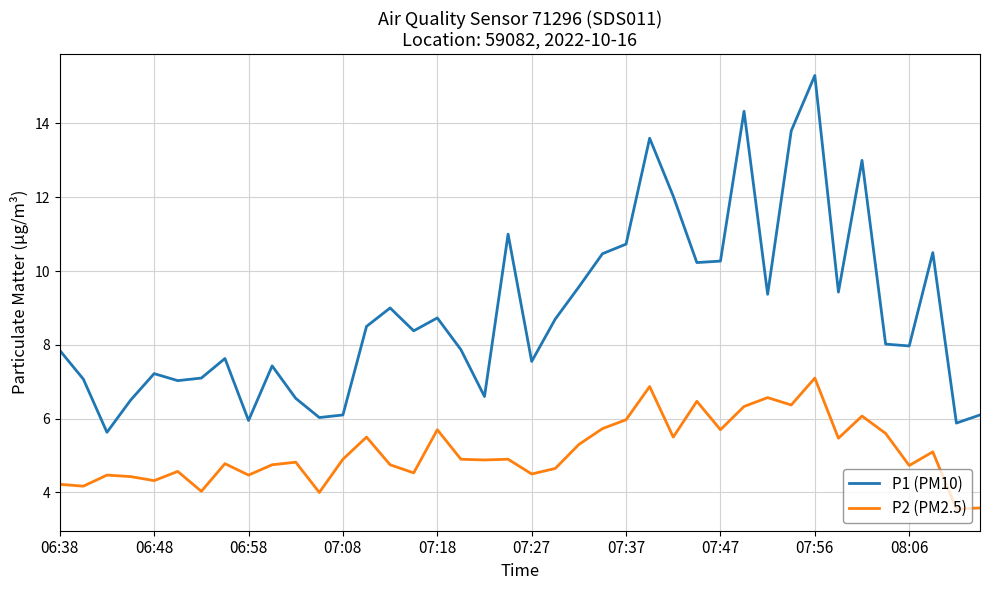

What is the average value of the P2 (PM2.5) series?

5.1